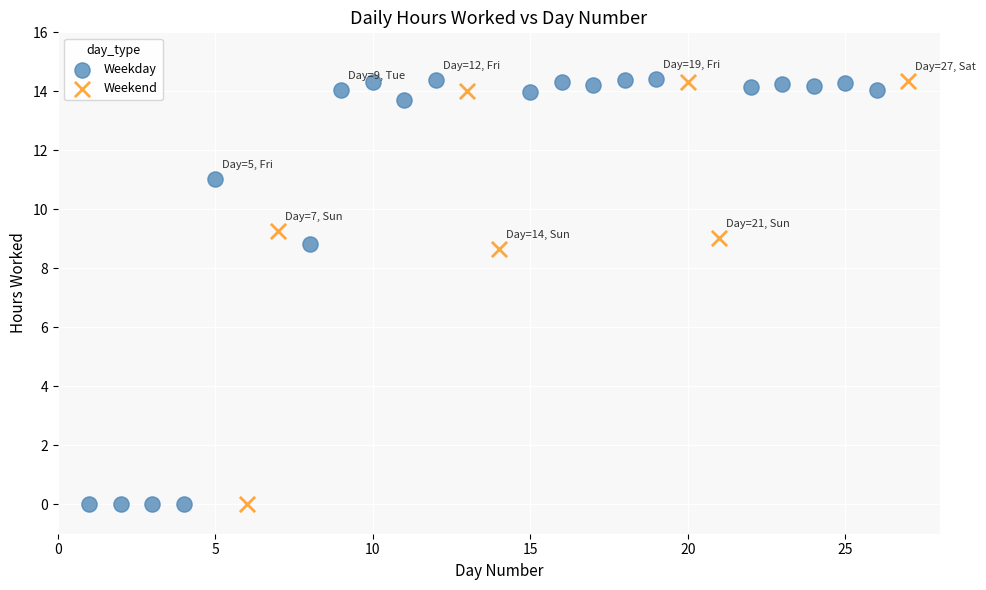

What are all the series names shown in the legend?

Weekday, Weekend